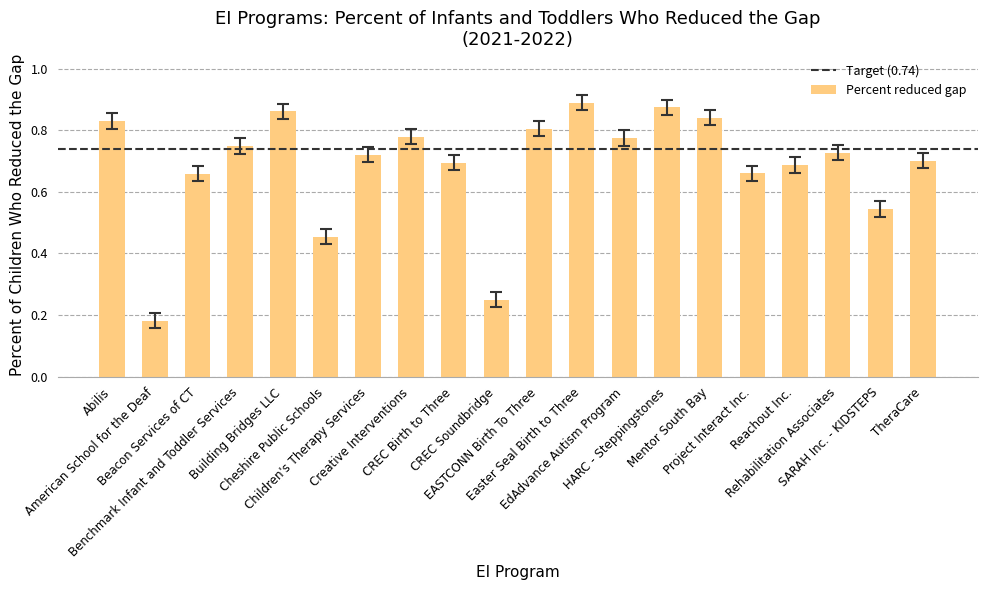

What is the sum of all values?

13.7